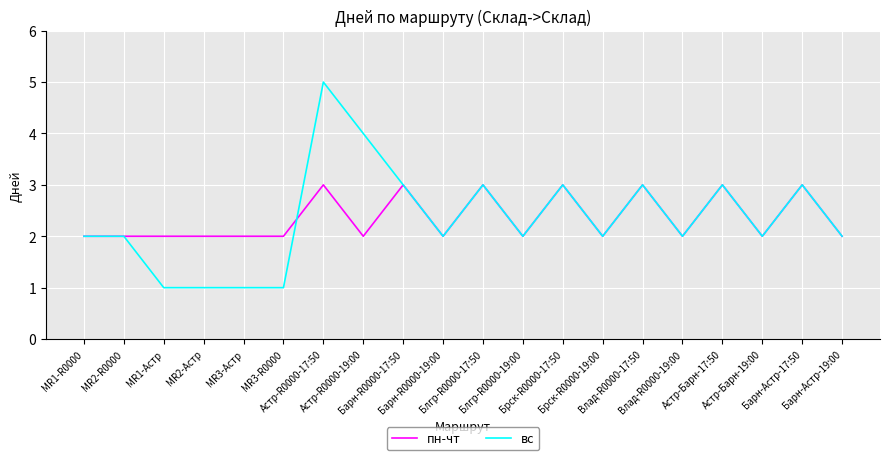

The вс series shows 3 at Астр-Барн-17:50. True or false?

True